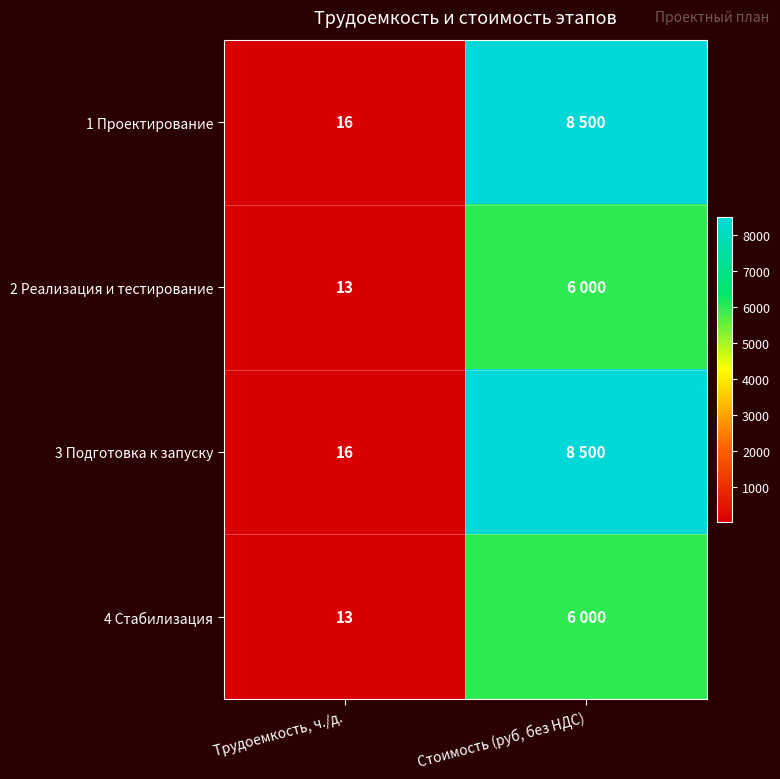

Is it true that 4 Стабилизация equals 13 at Трудоемкость, ч./д.?

True